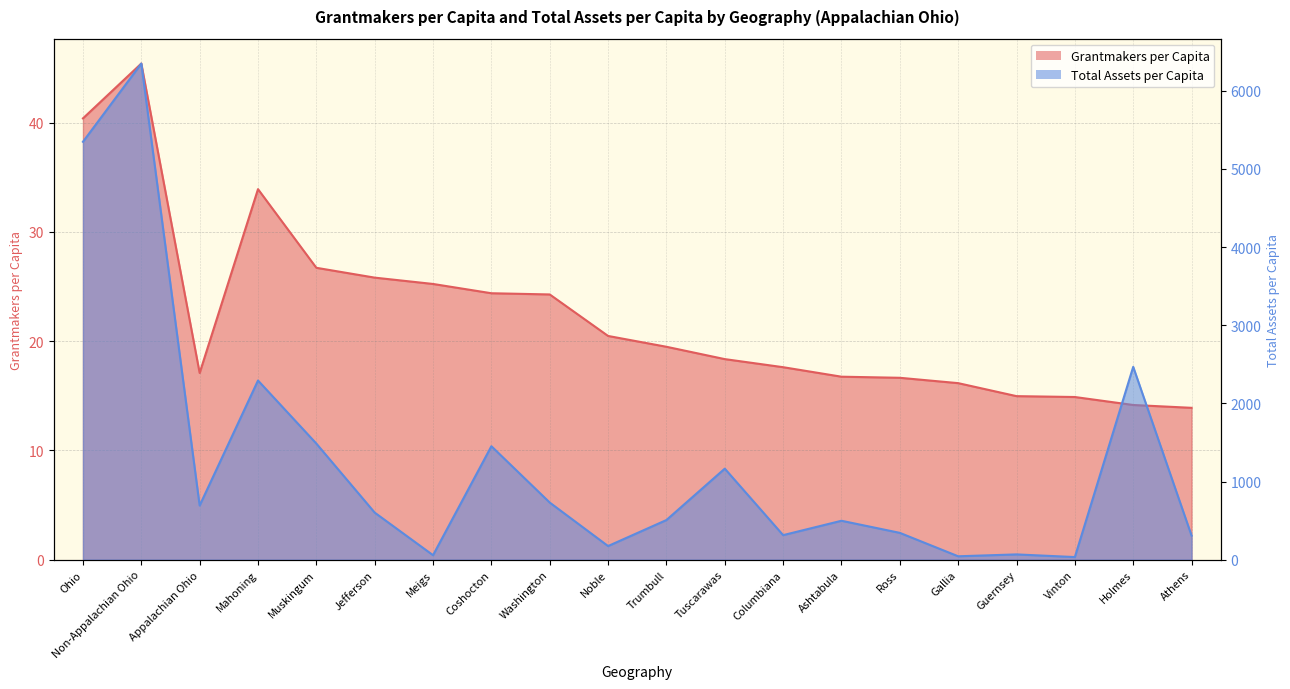

Reading left to right, list all the values displayed in this chart.

Grantmakers per Capita: 40.4	45.4	17.1	33.9	26.7	25.8	25.2	24.4	24.3	20.5	19.5	18.4	17.6	16.8	16.6	16.2	15.0	14.9	14.2	13.9
Total Assets per Capita: 5347.2	6348.3	692.6	2292.5	1485.4	602.1	57.1	1451.7	730.6	174.1	507.1	1164.6	313.8	497.7	342.8	43.2	67.2	33.2	2467.1	308.1